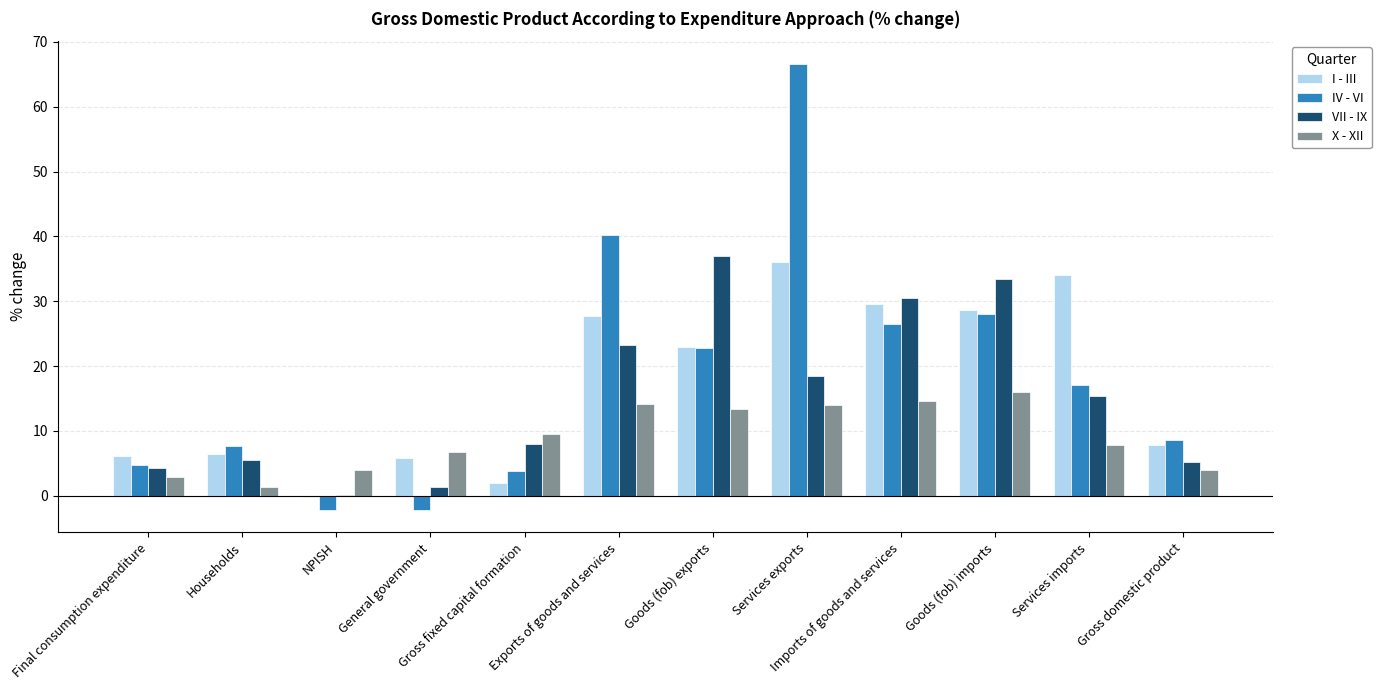

The value of X - XII at Households is 1.3. True or false?

True